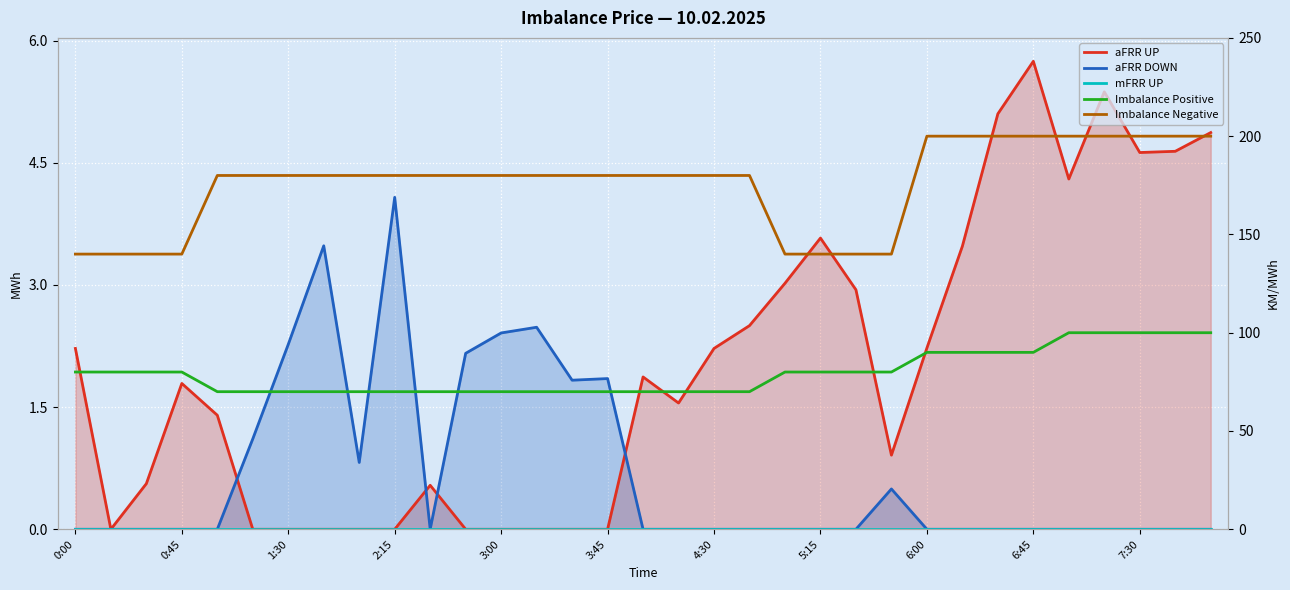

How many series are shown in this chart?

5